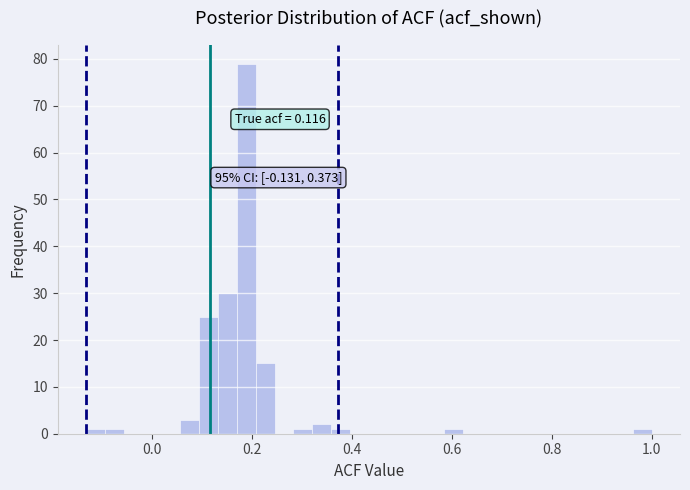

Around what value on the x-axis is the tallest bar? Give the approximate position of its centre, as read against the axis.

0.18